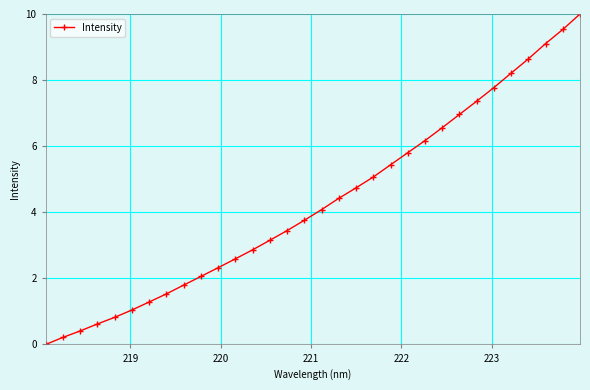

True or false: there are more than 2 points higher than both neighbors.

False